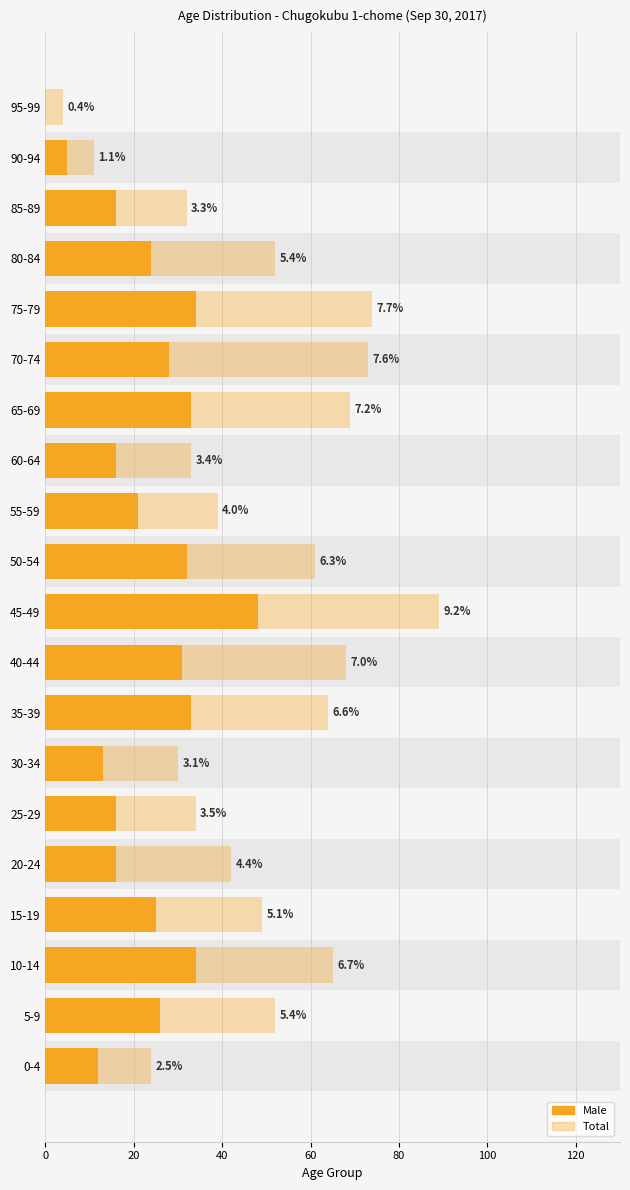

What is the difference between the second highest and minimum values in the Male series?

34